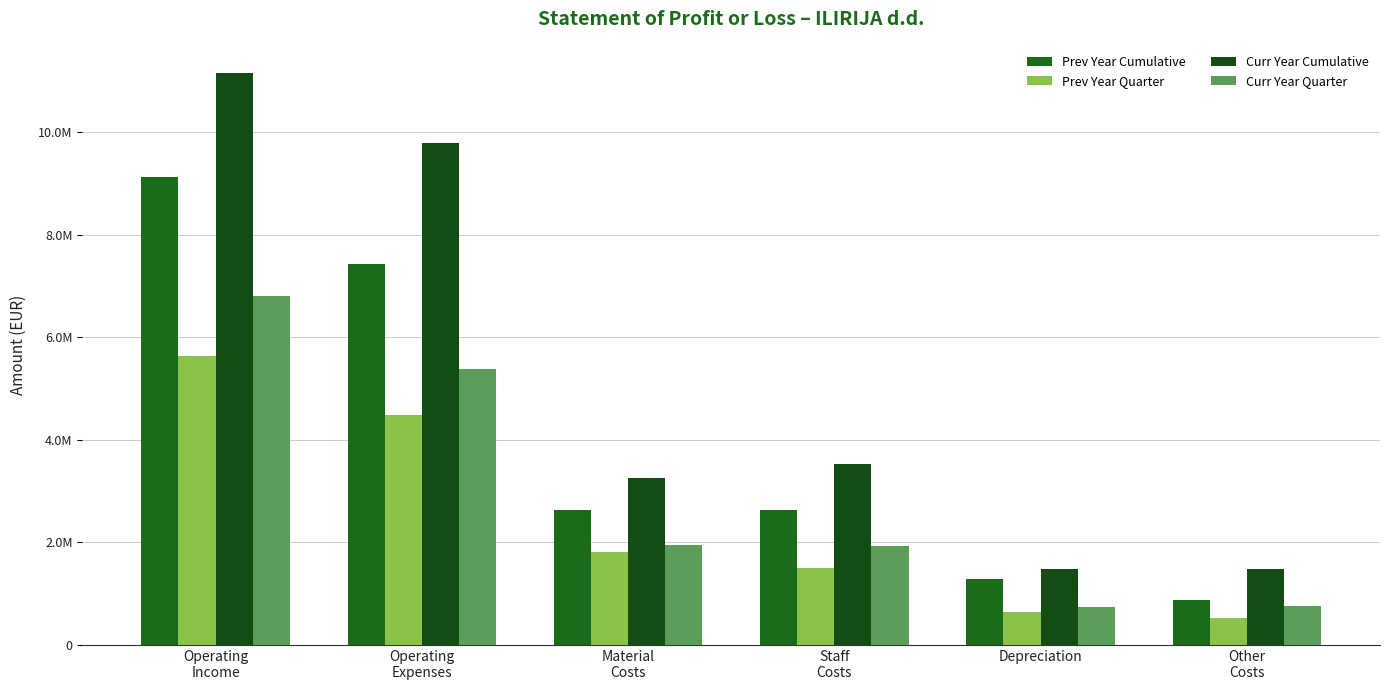

At Operating
Expenses, list the series in order from largest to smallest.

Curr Year Cumulative, Prev Year Cumulative, Curr Year Quarter, Prev Year Quarter